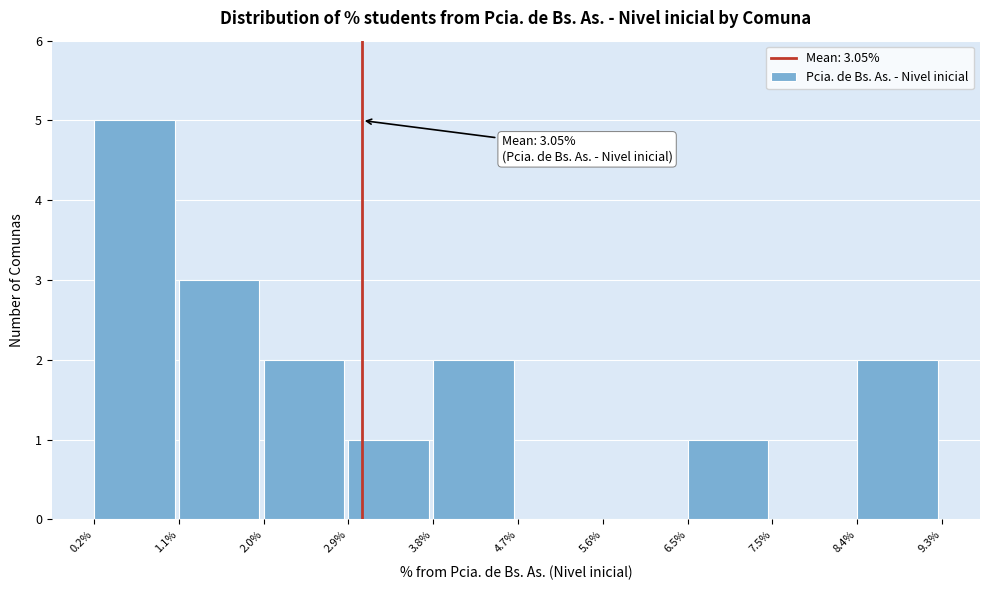

Which range on the x-axis has the tallest bar?

0.2% to 1.1%